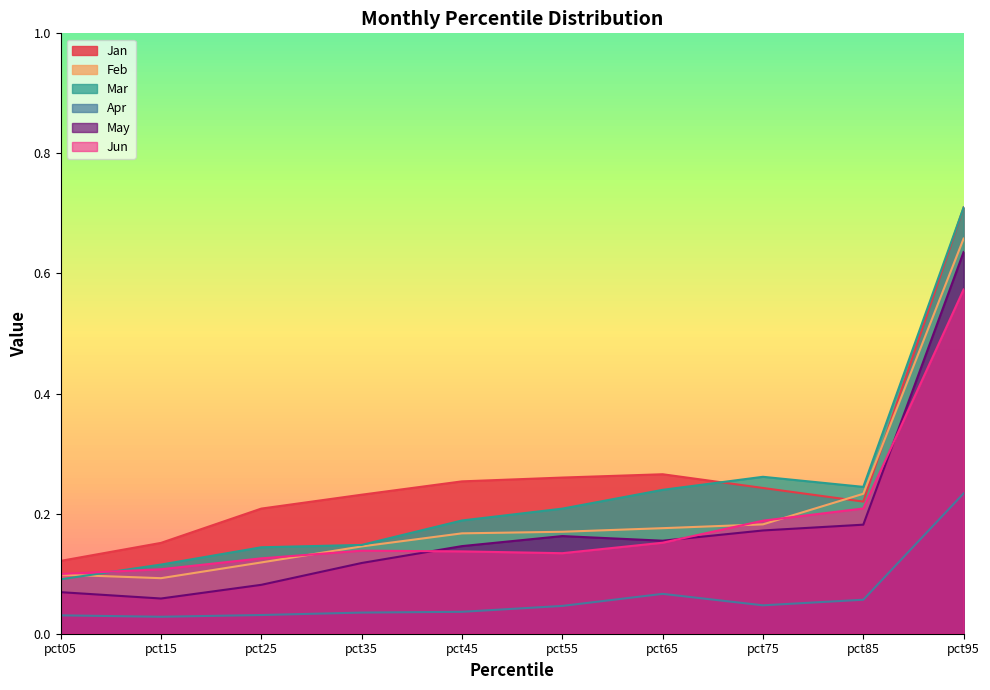

In Jan, how many points are lower than both neighbors (excluding endpoints)?

1